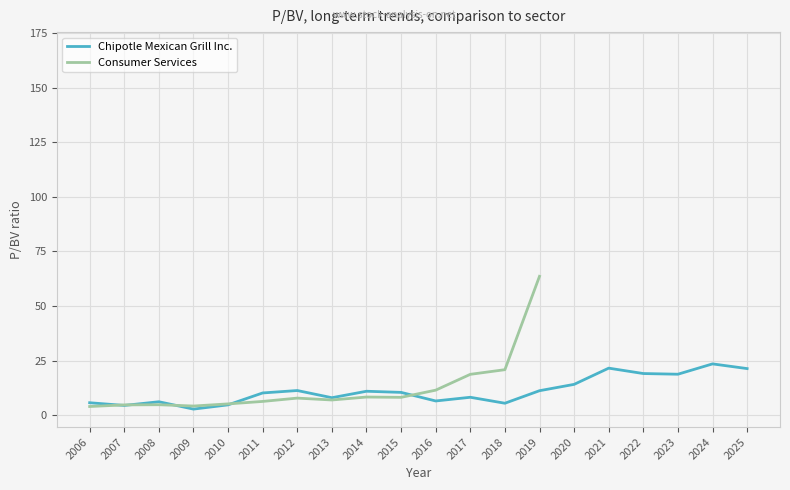

Which series has the largest total across all categories?

Chipotle Mexican Grill Inc.